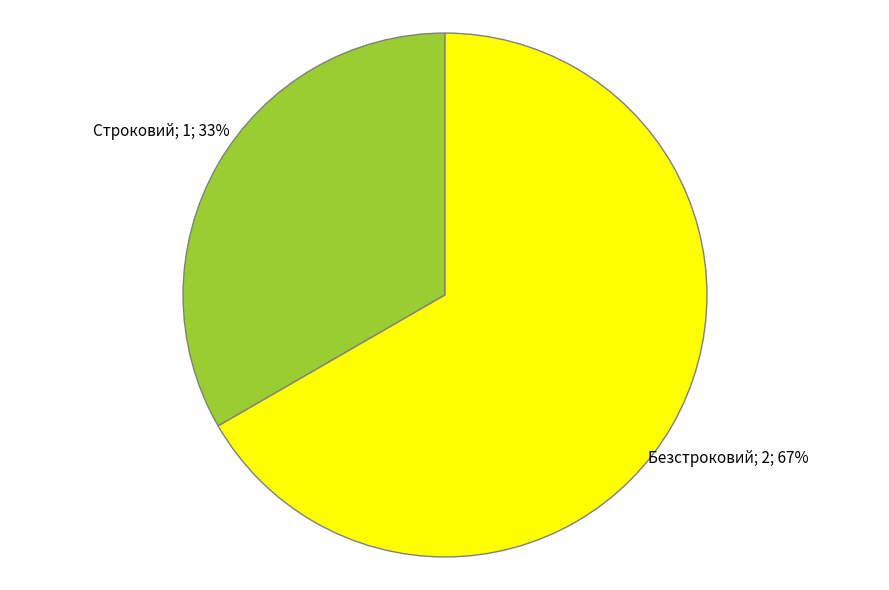

How many slices are in this pie chart?

2